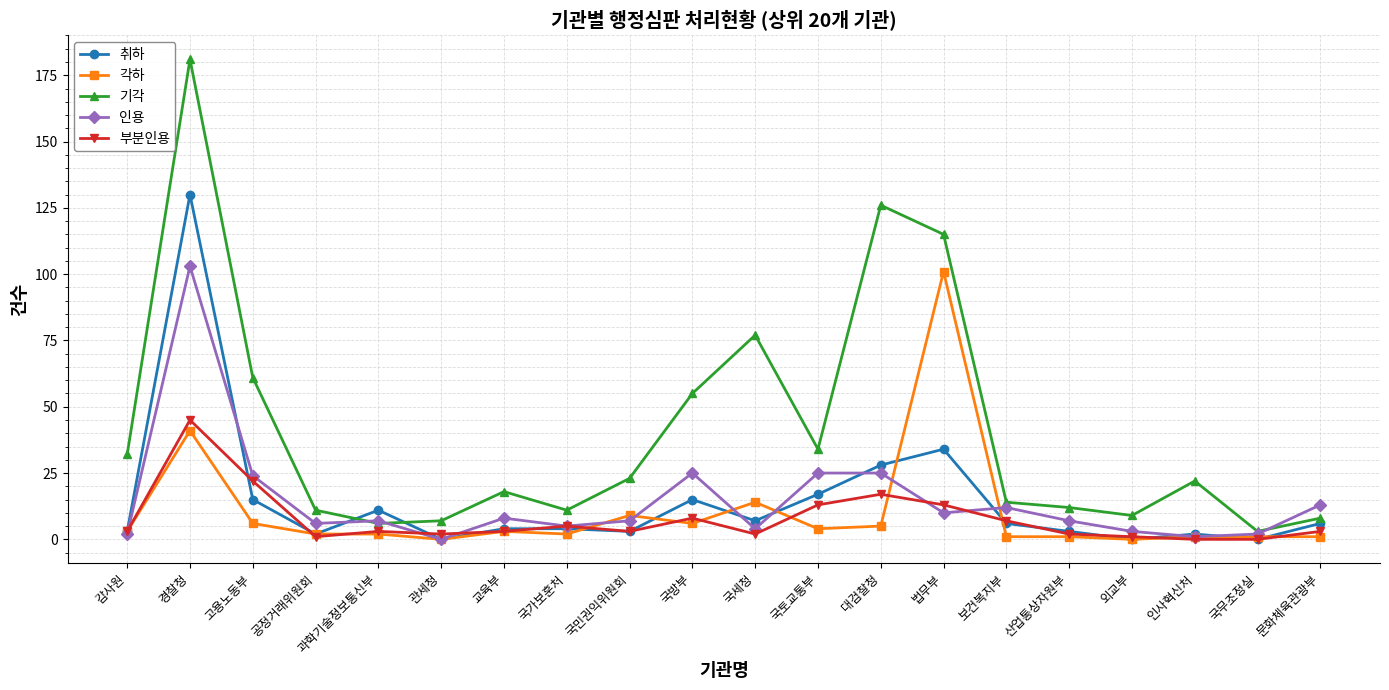

The value of 취하 at 법무부 is 59. True or false?

False